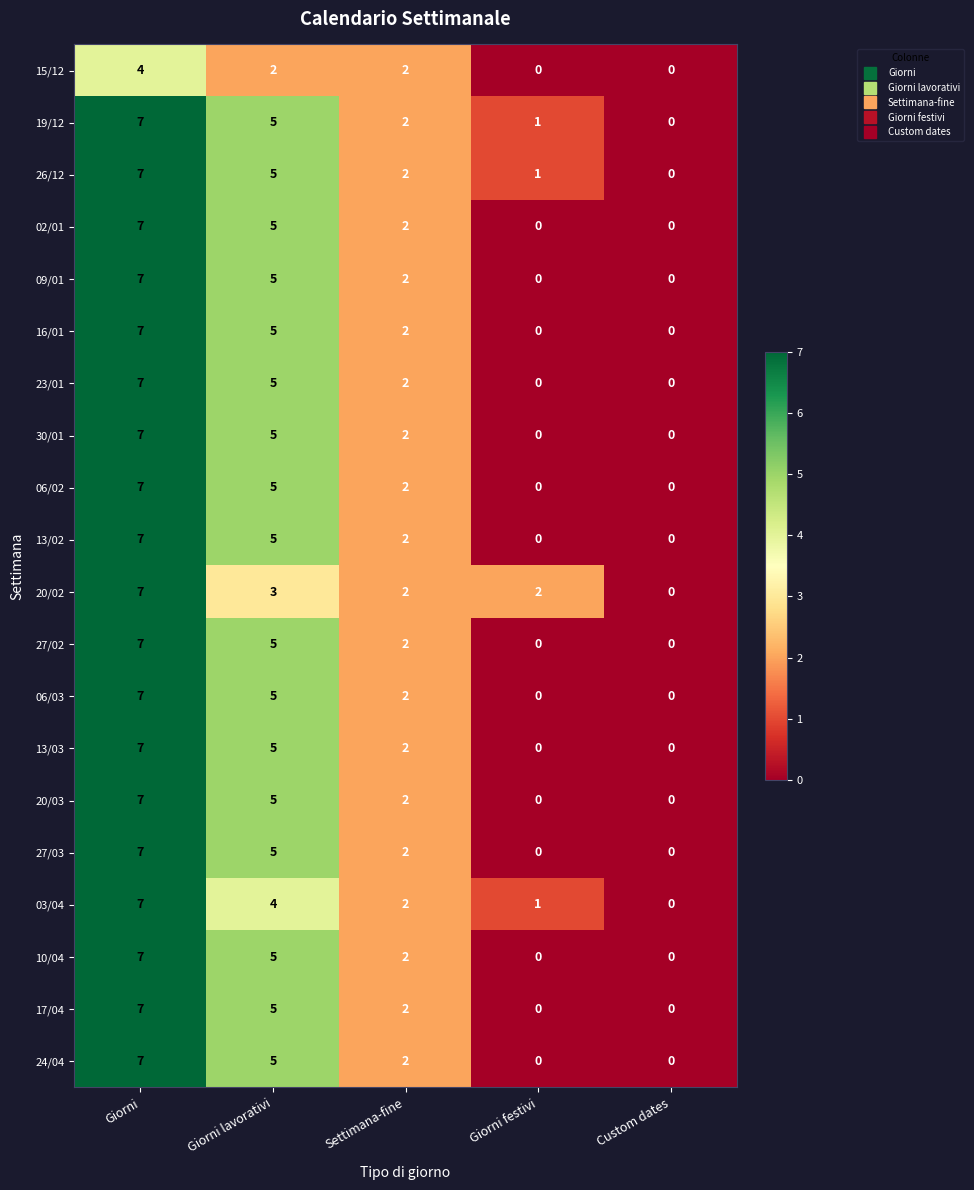

Which series changed the most between Giorni festivi and Custom dates?

20/02